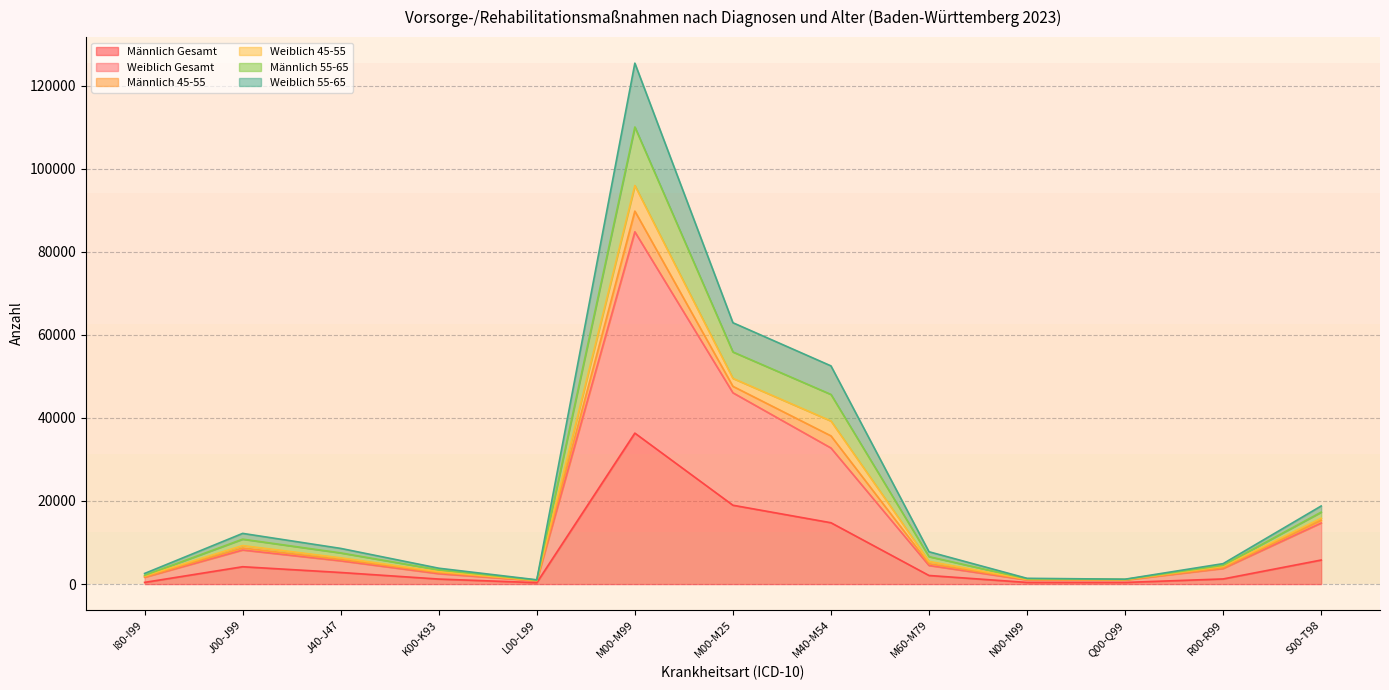

At which category is the sum across all series the highest?

M00-M99